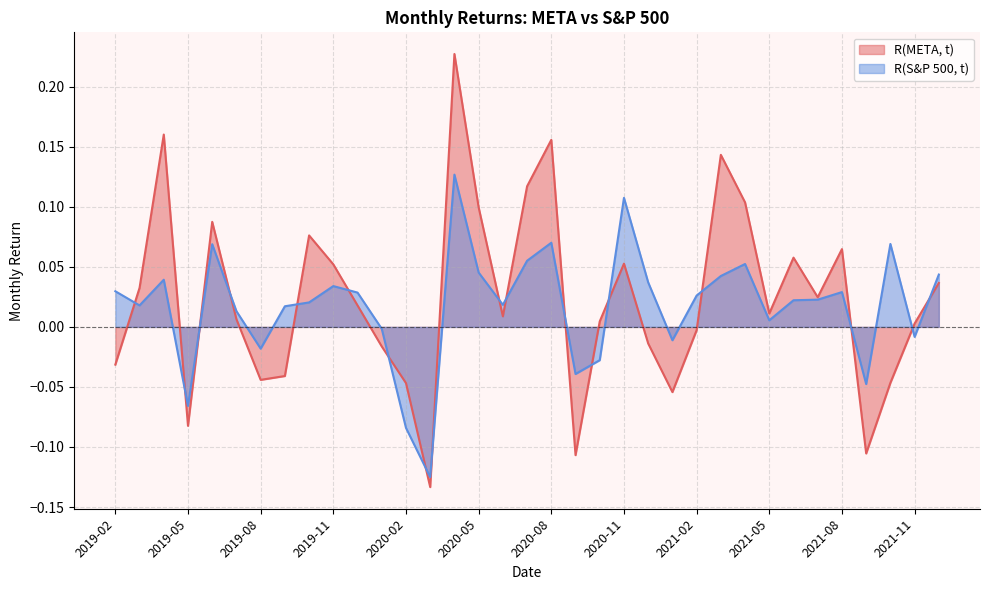

Where is the first local minimum for R(S&P 500, t)?

2019-03